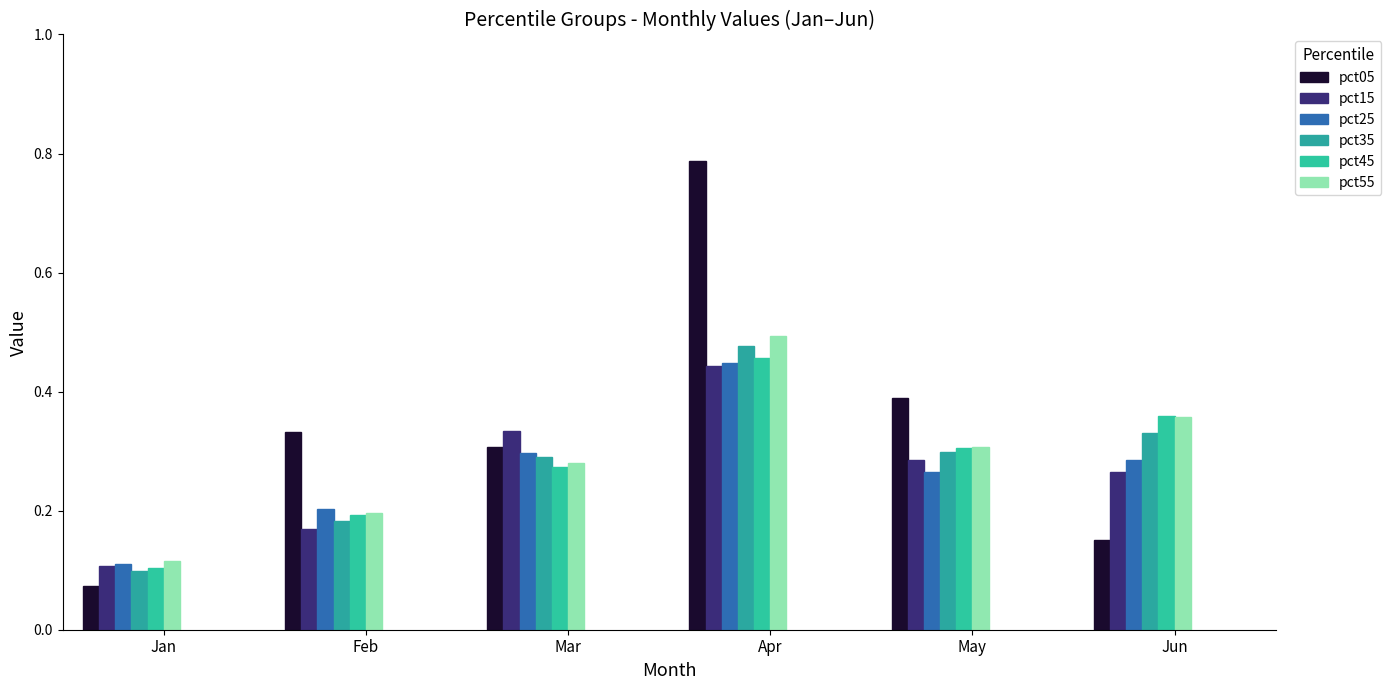

How many groups of bars are there?

6